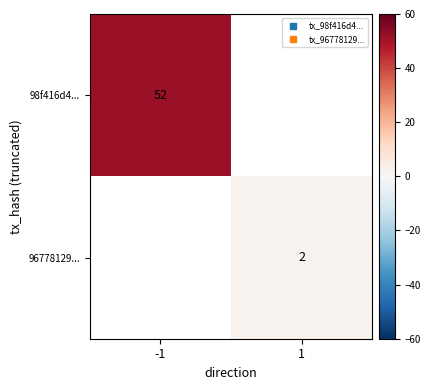

At how many categories does at least one series exceed 45?

1